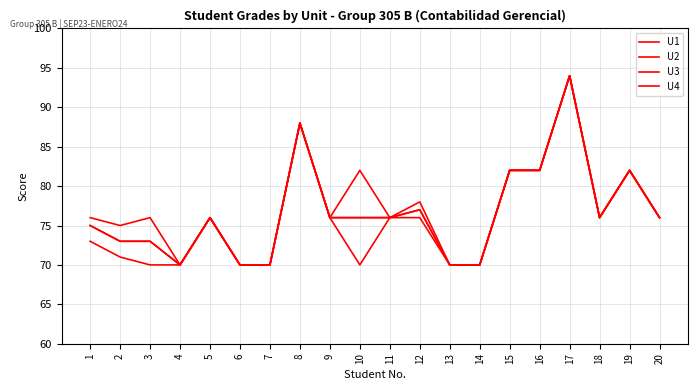

How many interior local valleys does the U3 series have?

2